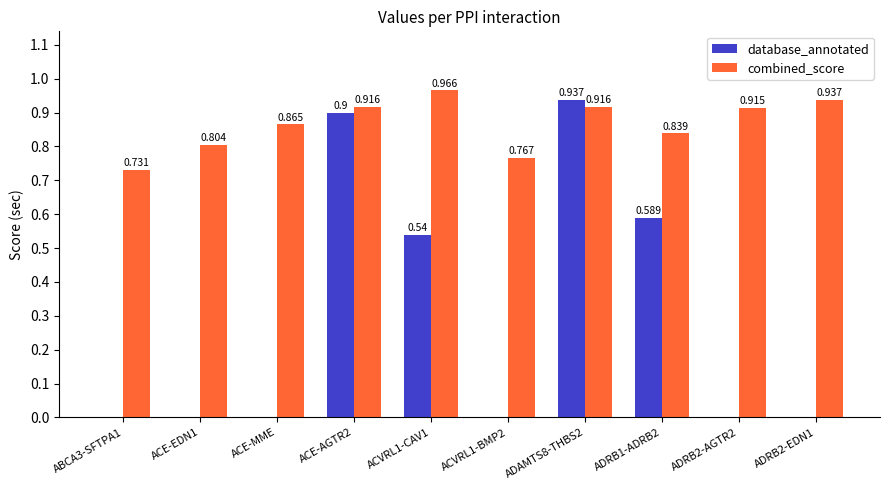

Which series has the largest total across all categories?

combined_score